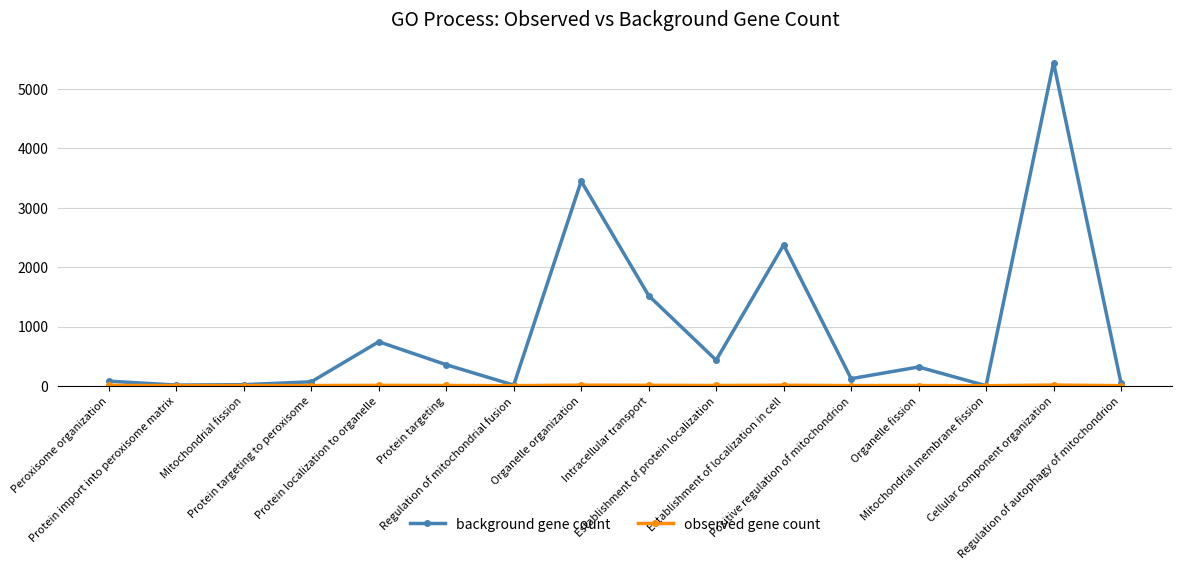

What is the maximum value shown in the chart?

5447